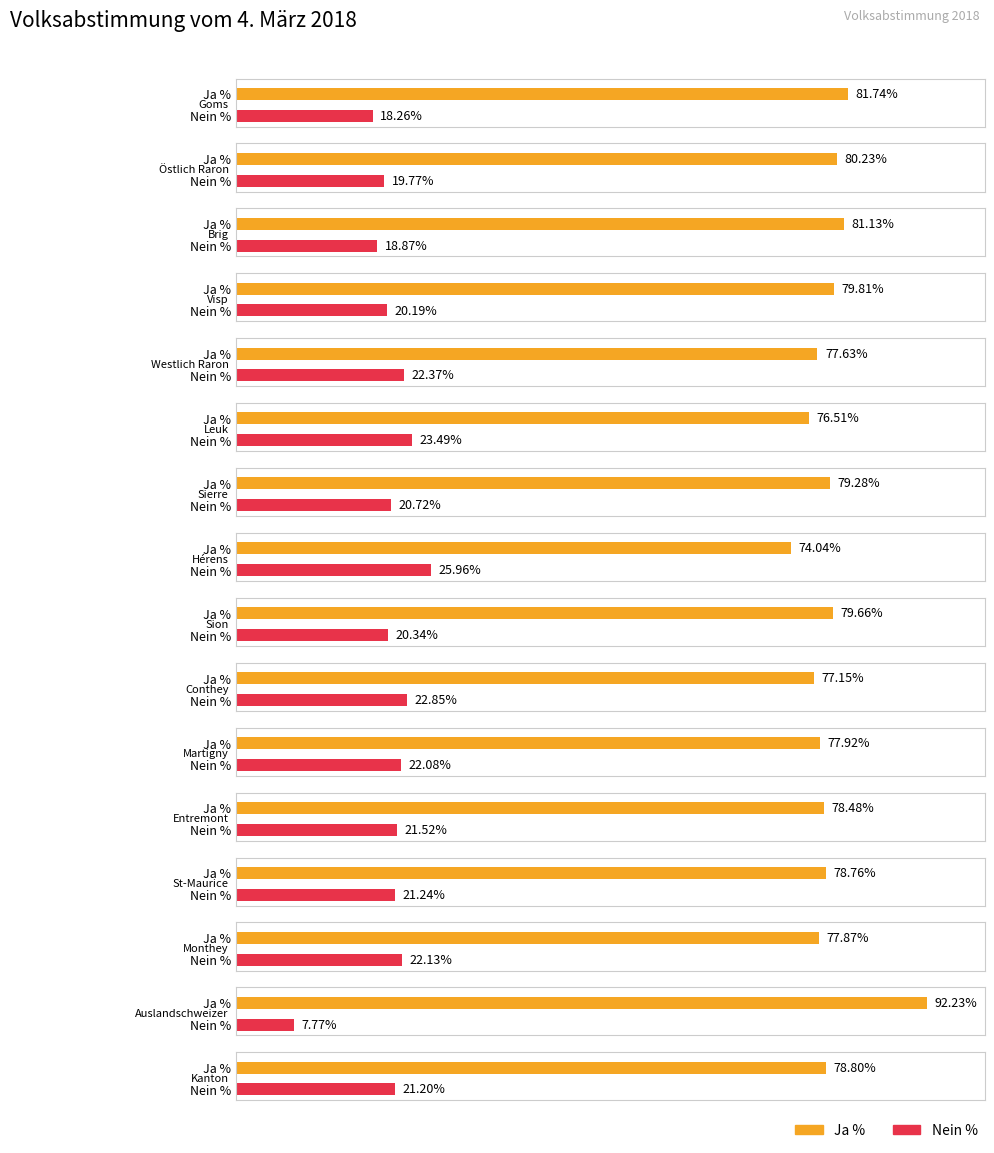

What is the value of the Ja % bar at the 2nd from the left?

80.2